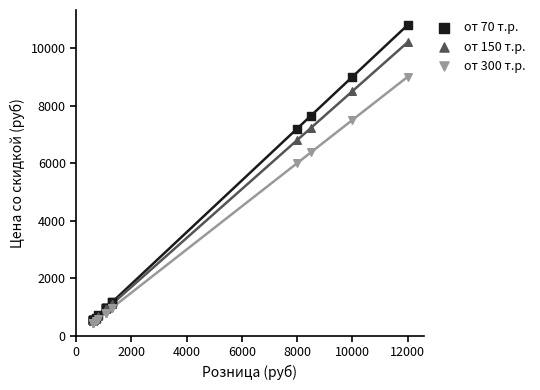

Across all series, what Y value is closest to 5625?

6000